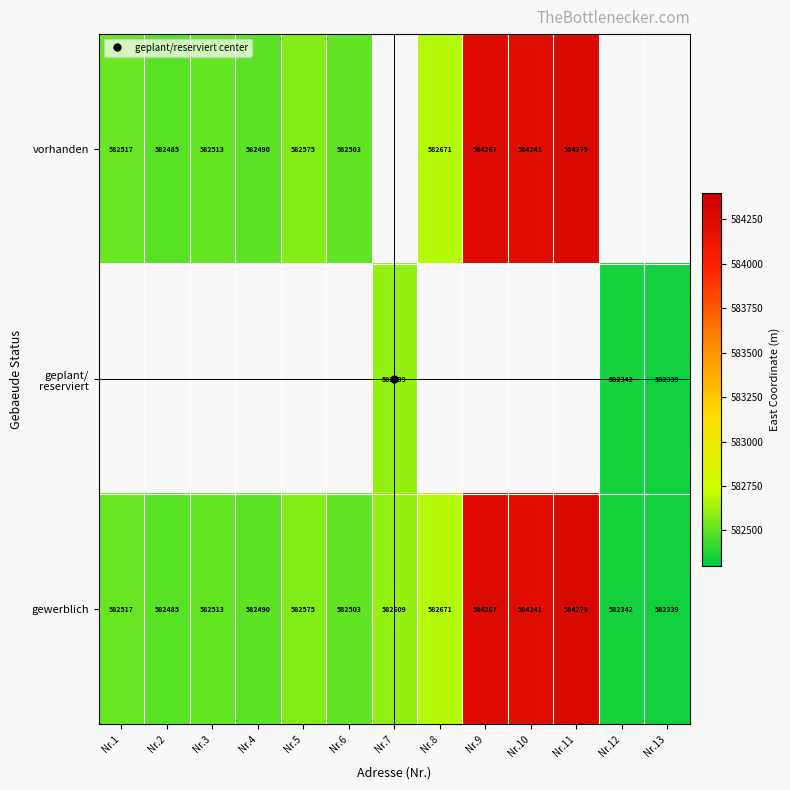

How many values in the geplant/ reserviert series exceed 0?

3